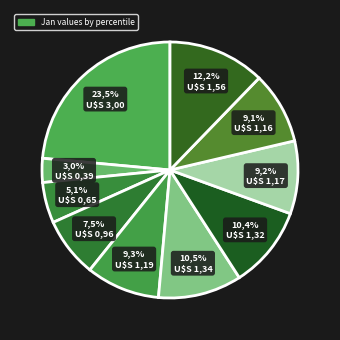

Which category has the biggest portion of the pie?

pct05